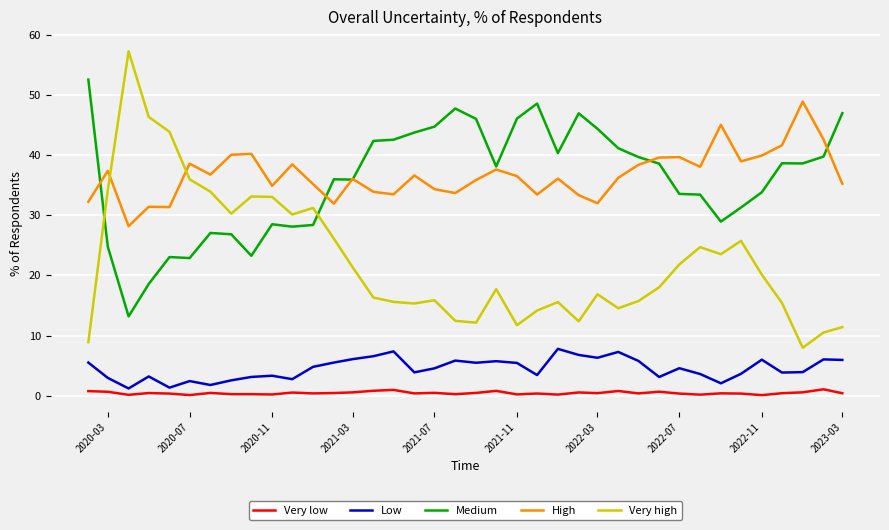

How many interior local peaks does the Very high series have?

9